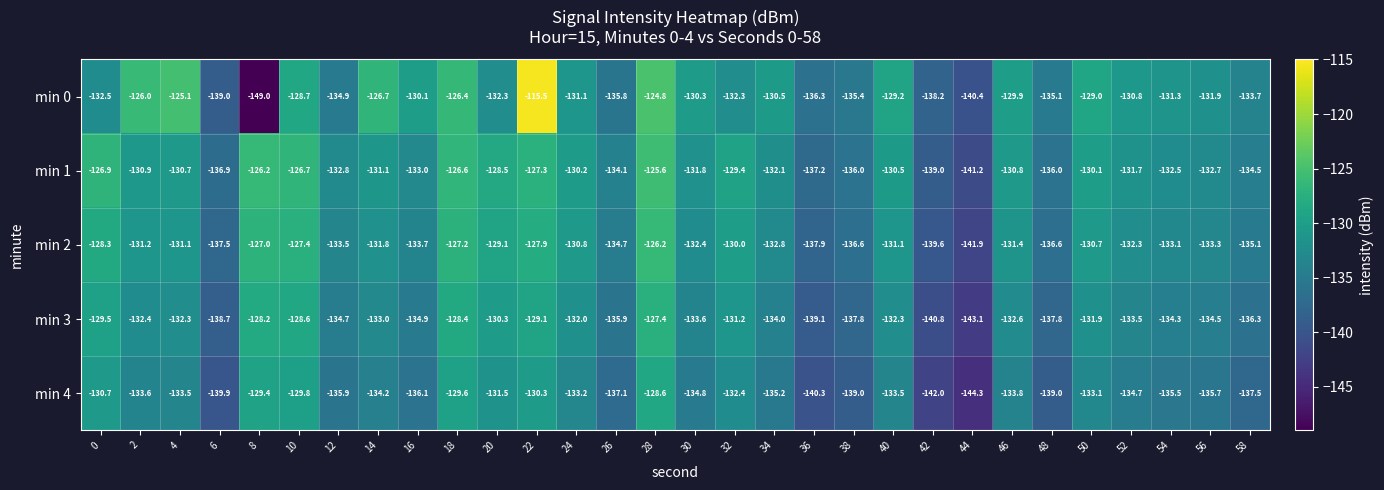

What is the sum of the min 3 values at 32 and 40?

-263.5